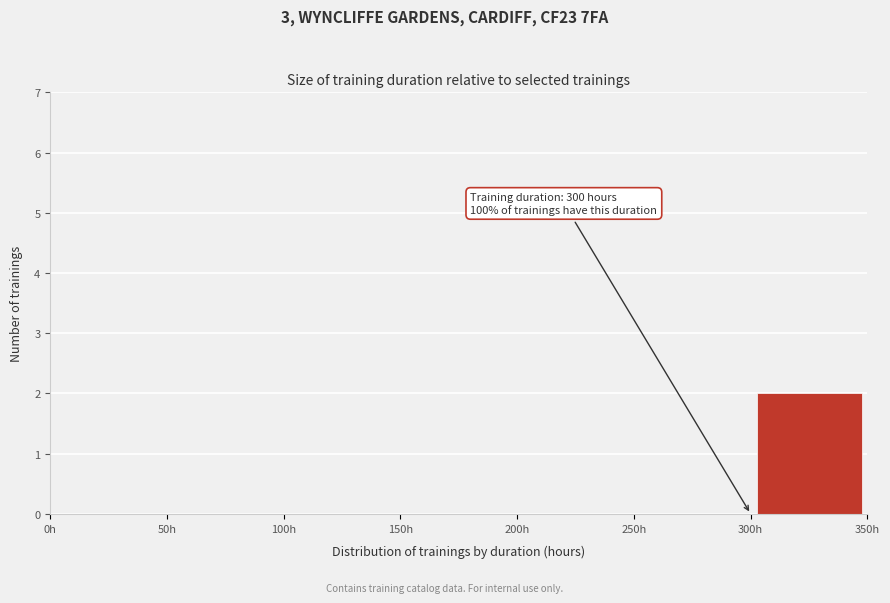

Over which range of the x-axis is the bar tallest?

300 to 350